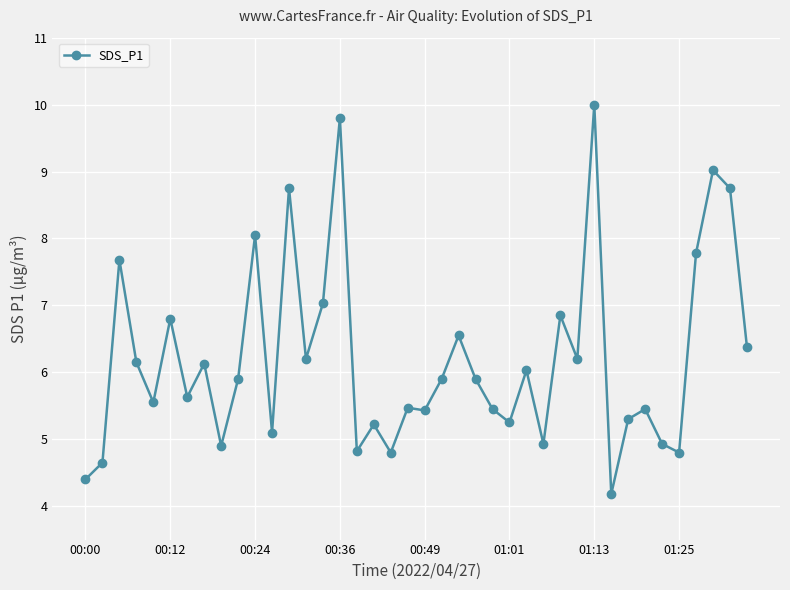

What is the value of the 7th point from the left?

5.6